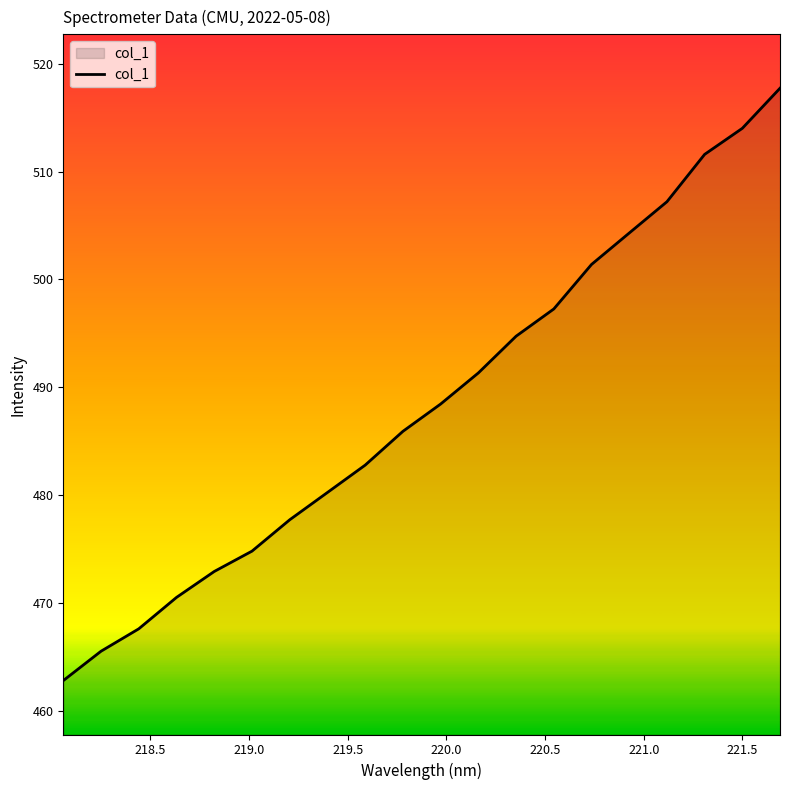

What is the minimum value shown in the chart?

462.8